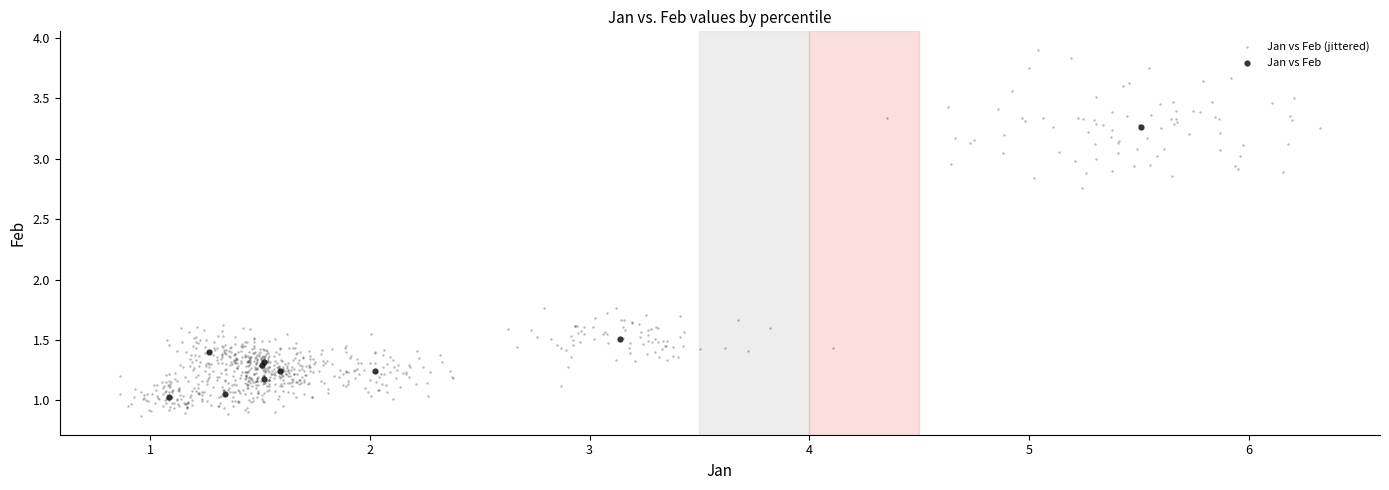

Which series reaches the minimum Y coordinate?

Jan vs Feb (jittered)